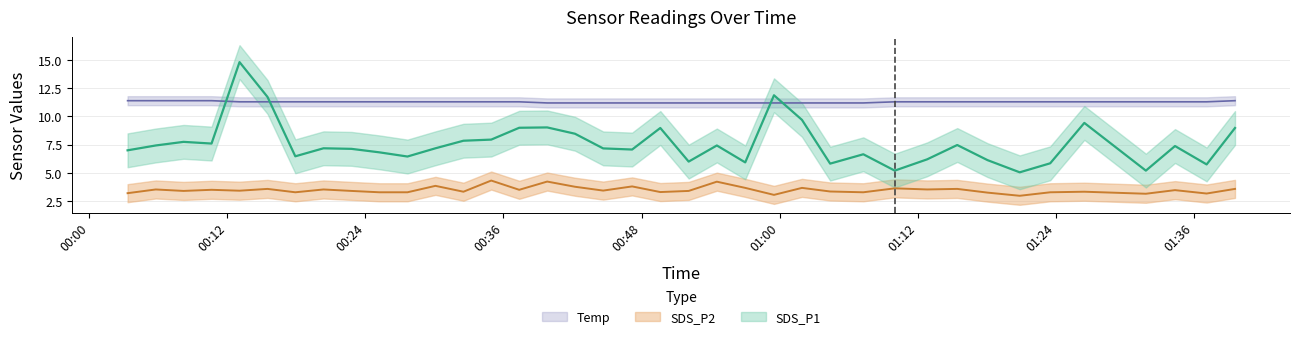

True or false: SDS_P2 and Temp cross at least once.

False